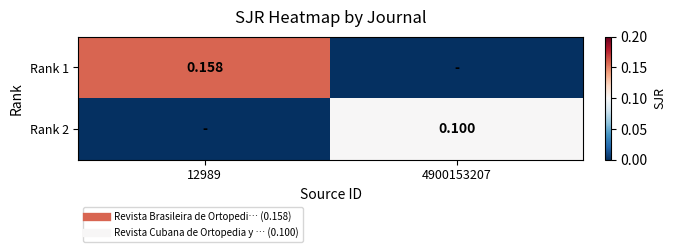

What is the sum of the Rank 1 values at 4900153207 and 12989?

0.2